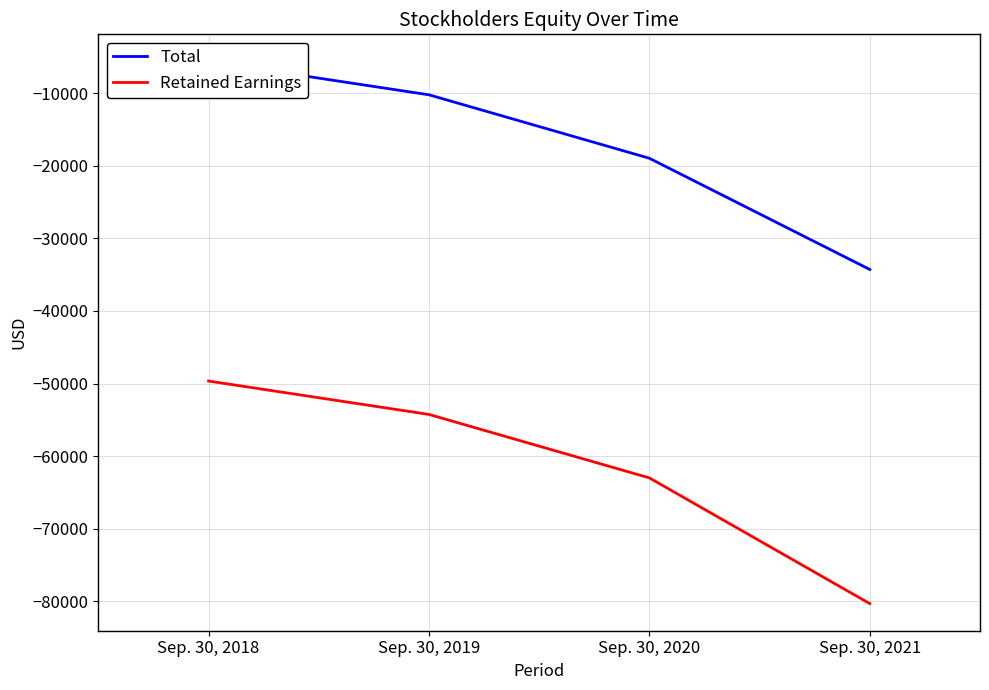

True or false: Retained Earnings and Total intersect in this chart.

False